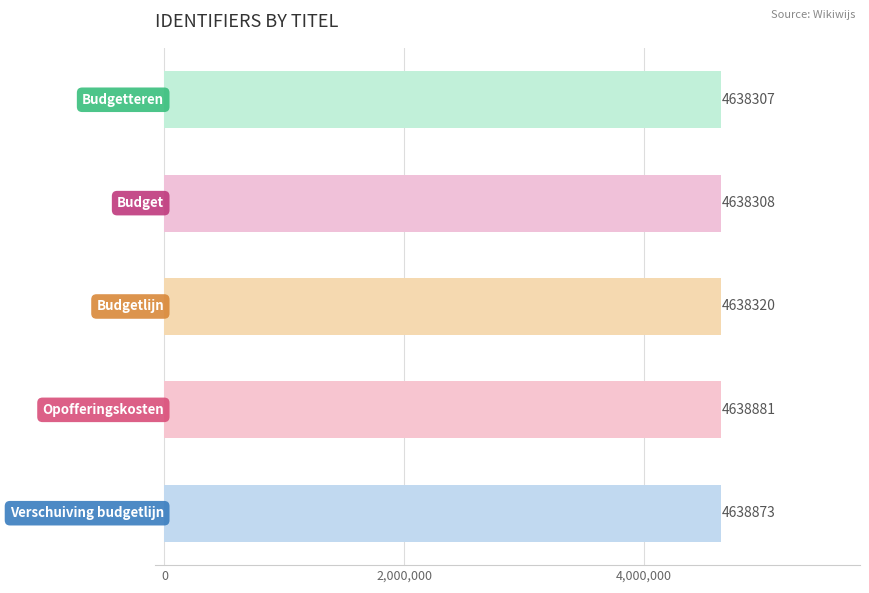

Reading top to bottom, list all the values displayed in this chart.

4638307	4638308	4638320	4638881	4638873